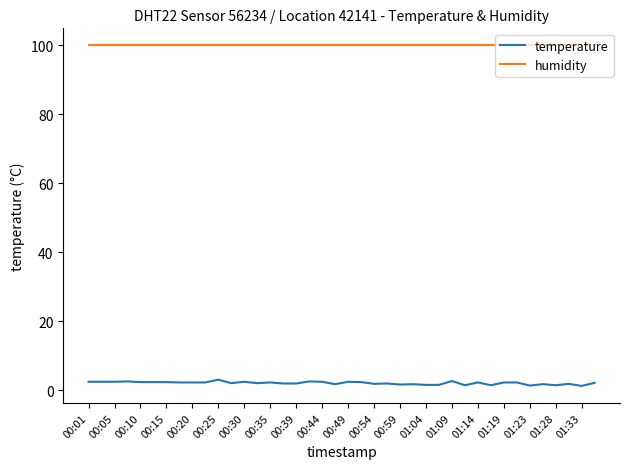

At how many categories does at least one series exceed 78?

40